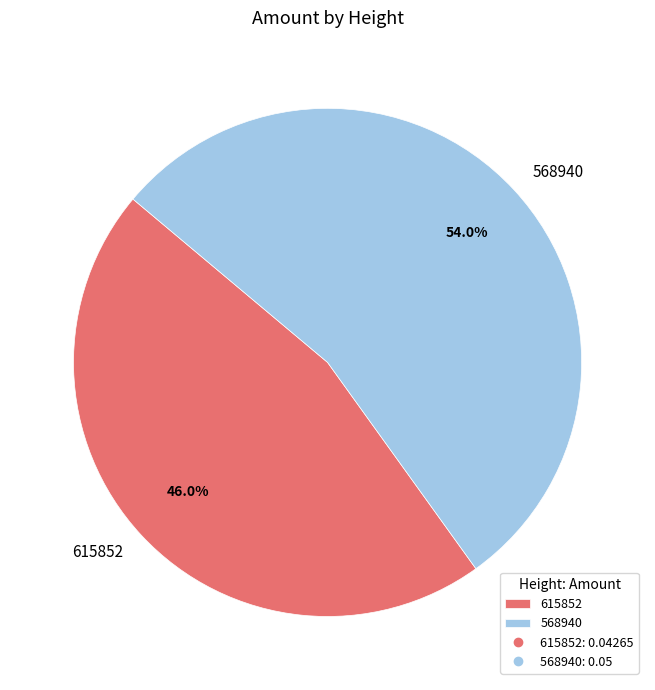

Which category accounts for the majority?

568940